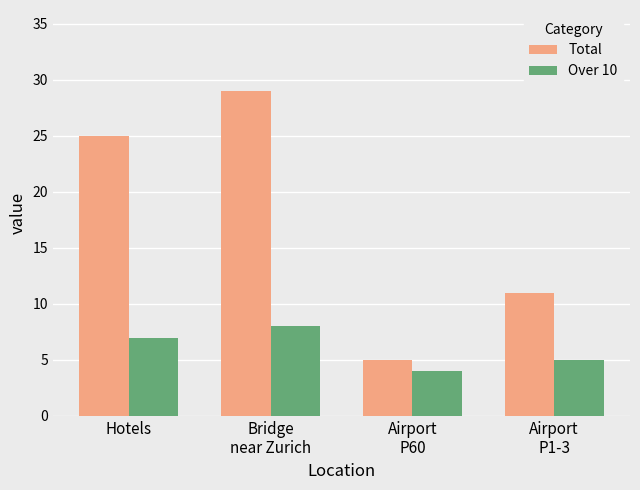

The value of Over 10 at Airport
P1-3 is 3. True or false?

False